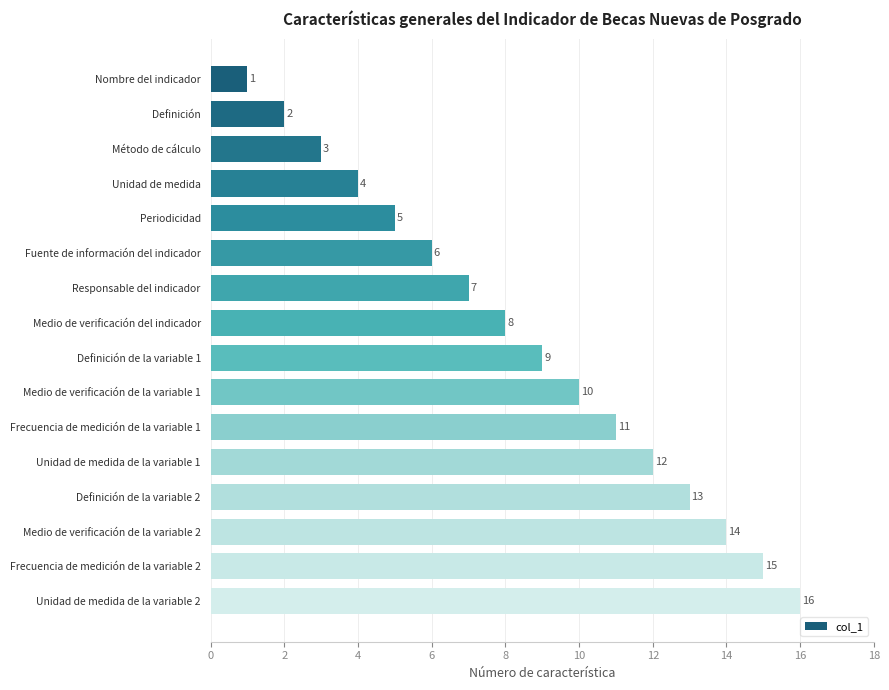

Rank the categories by value from highest to lowest.

Unidad de medida de la variable 2, Frecuencia de medición de la variable 2, Medio de verificación de la variable 2, Definición de la variable 2, Unidad de medida de la variable 1, Frecuencia de medición de la variable 1, Medio de verificación de la variable 1, Definición de la variable 1, Medio de verificación del indicador, Responsable del indicador, Fuente de información del indicador, Periodicidad, Unidad de medida, Método de cálculo, Definición, Nombre del indicador